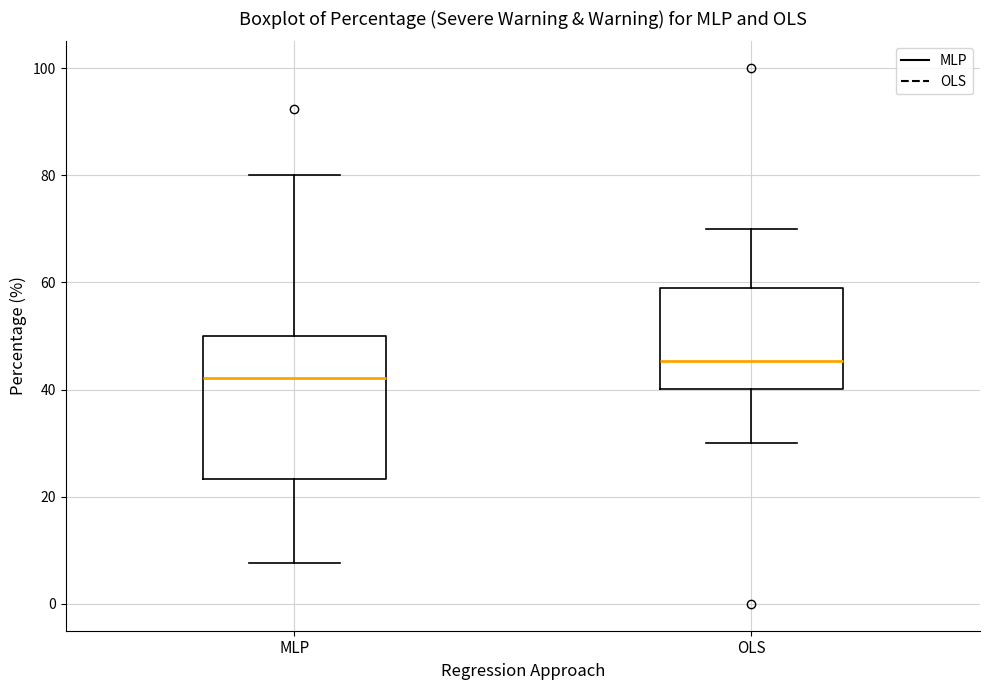

Reading left to right, transcribe this box plot: for each box, give where its median line is, the range the box spans, and where its two whiskers end, as read against the y-axis. The values are not printed on the chart, so give them approximately, as read against the axis.

MLP: median 42, box 24 to 50, whiskers 8 to 80
OLS: median 46, box 40 to 58, whiskers 30 to 70